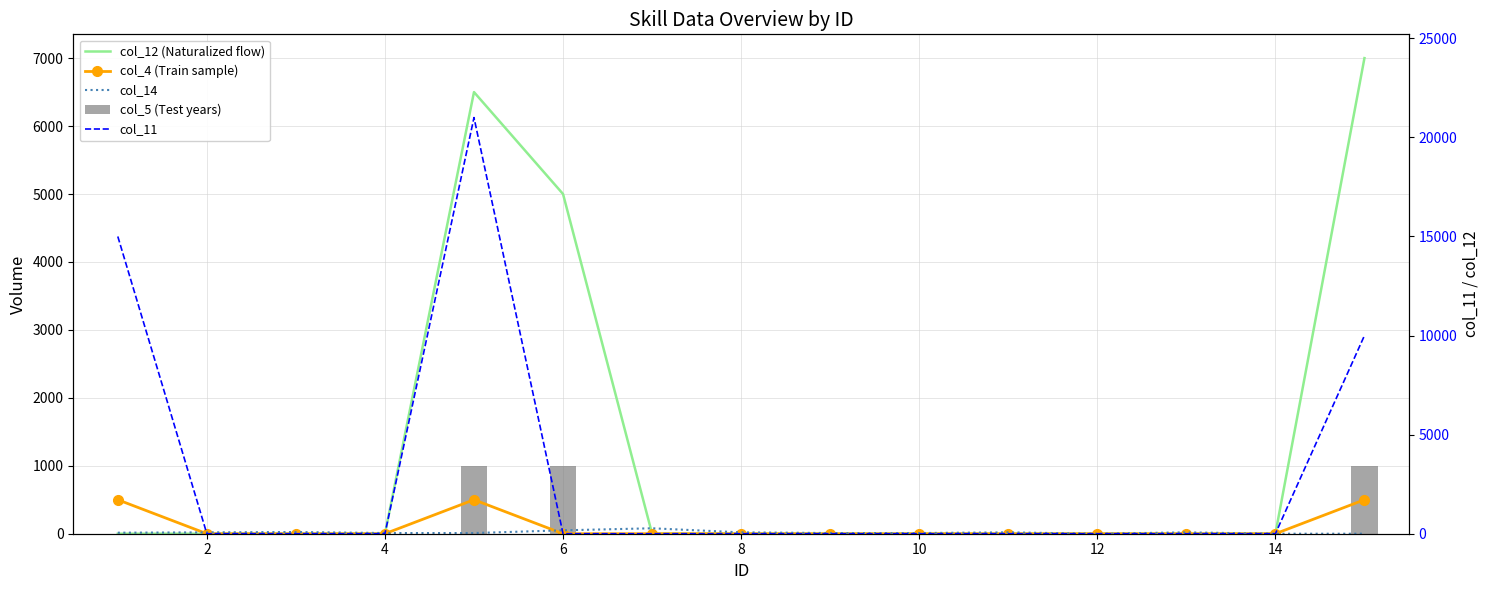

Reading right to left, transcribe all the data shown in this chart.

col_12 (Naturalized flow): 7000	0	0	0	0	0	0	0	0	5000	6500	0	0	0	0
col_4 (Train sample): 500	0	0	0	0	0	0	0	0	0	500	0	0	0	500
col_14: 0	0	20	0	20	10	10	20	80	50	10	10	25	20	15
col_5 (Test years): 1000	0	0	0	0	0	0	0	0	1000	1000	0	0	0	0
col_11: 10000	0	0	0	0	0	0	0	0	0	21000	0	0	0	15000